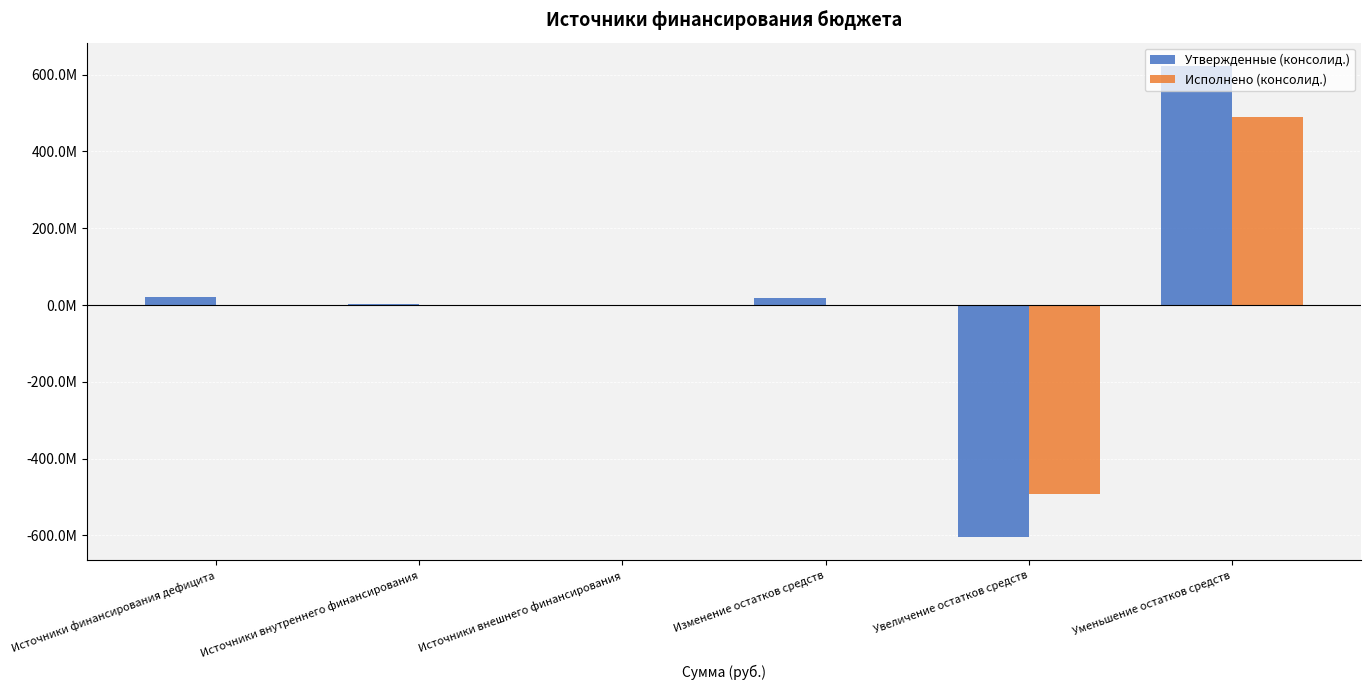

What is the difference between the Утвержденные (консолид.) values at Увеличение остатков средств and Источники внутреннего финансирования?

606064918.7